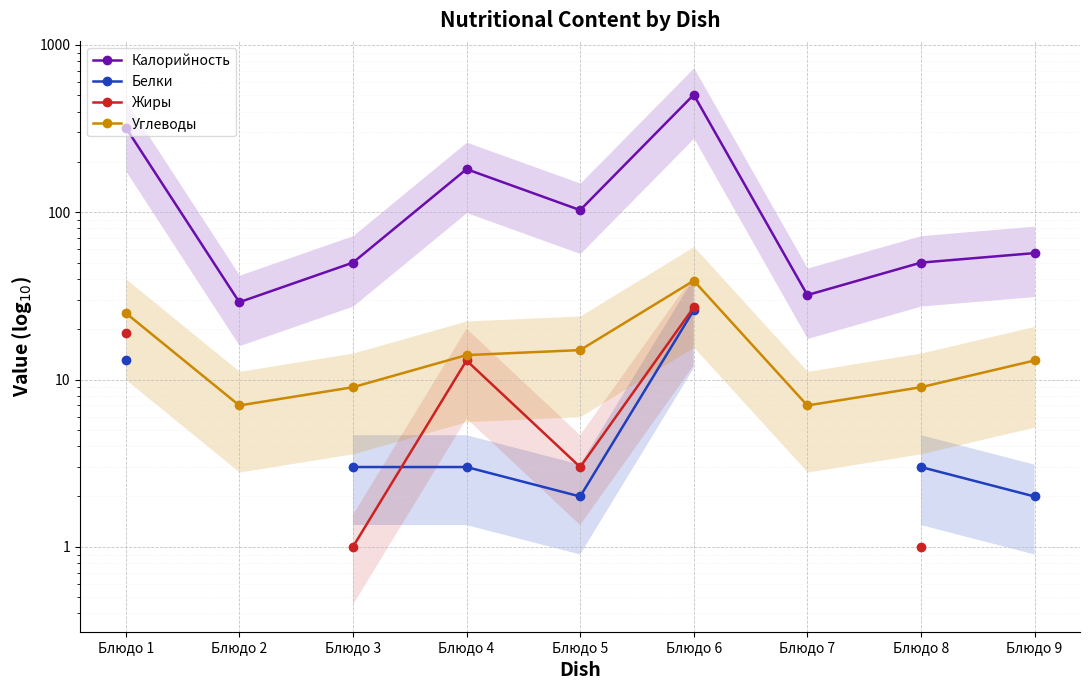

What is the highest value of the Калорийность series?

504.0